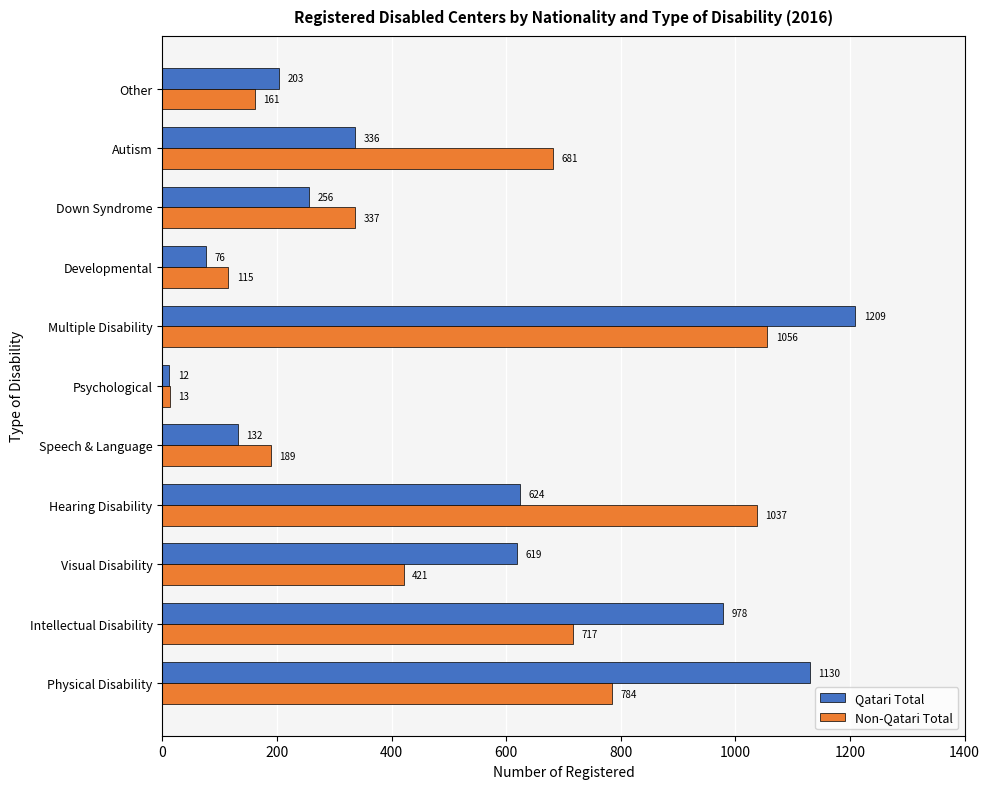

Which series has the widest spread of values?

Qatari Total